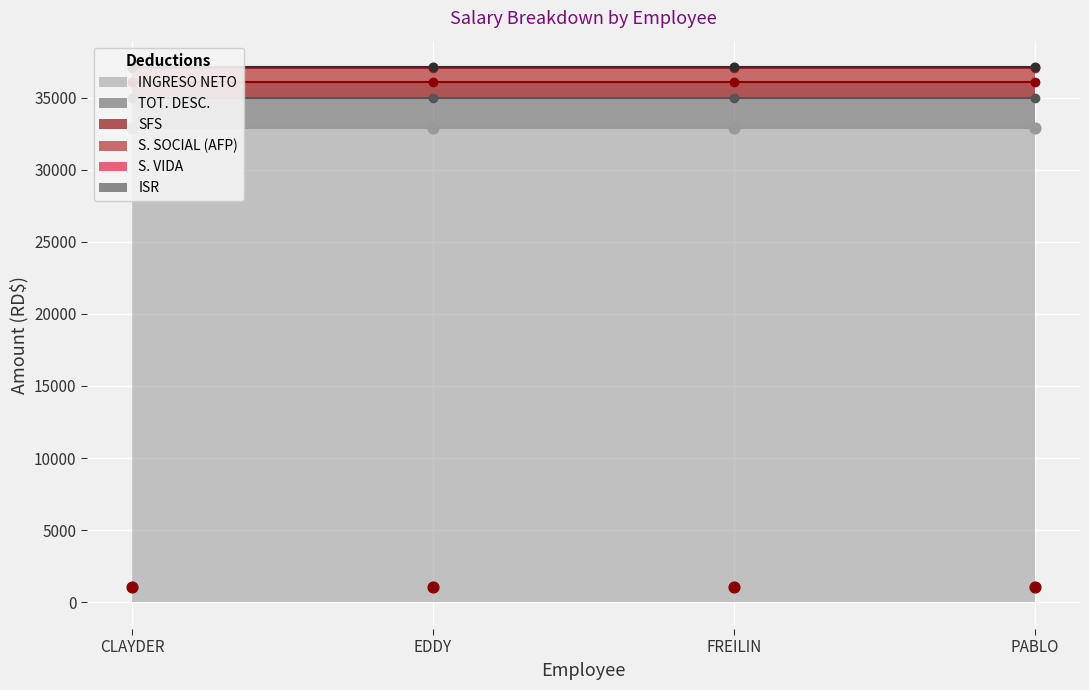

What is the total value across all series at EDDY?

37093.5